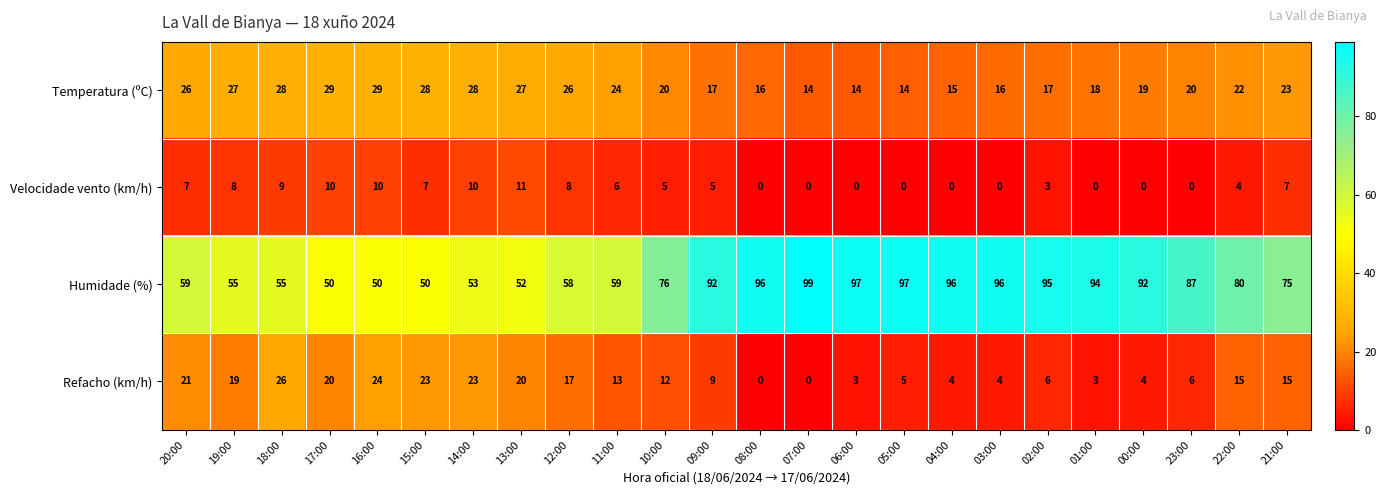

How many distinct data groups are displayed?

4